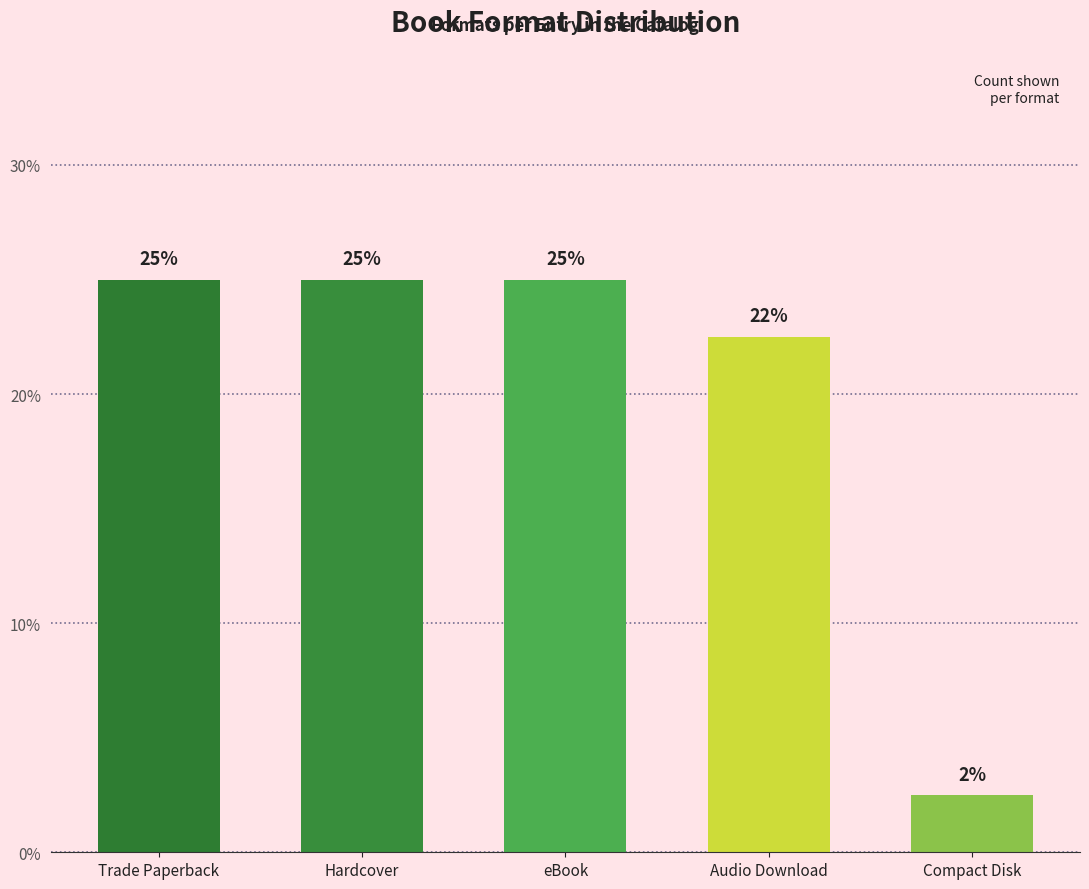

What is the sum of the values at eBook and Hardcover?

50.0